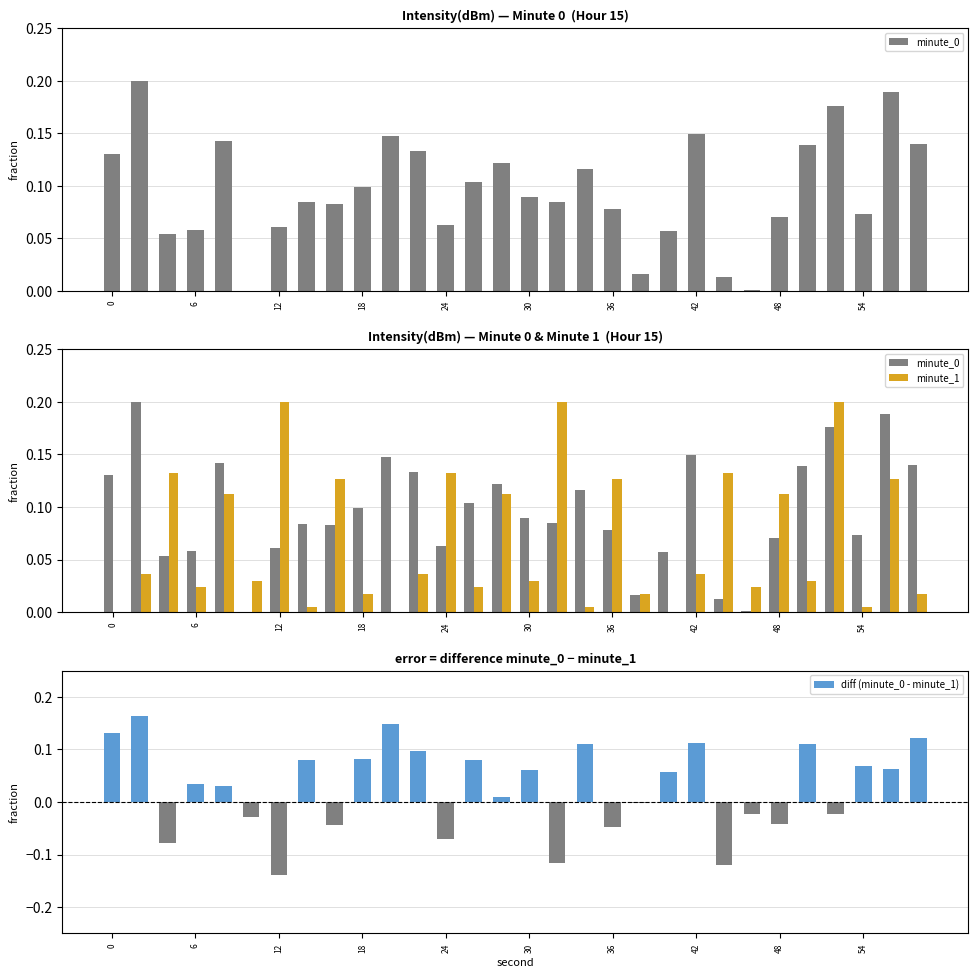

Which series has the widest spread of values?

diff (minute_0 - minute_1)